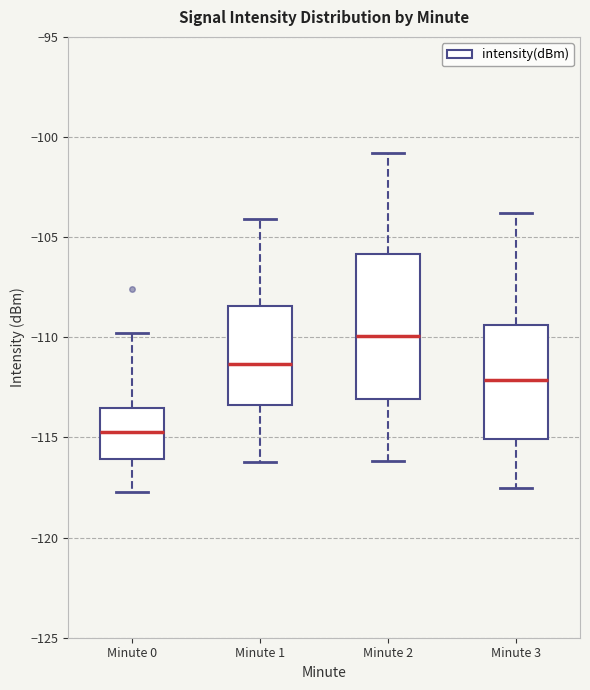

Where does the lower whisker of the box for Minute 2 end on the y-axis? The values are not printed on the chart, so give them approximately, as read against the axis.

-116.0